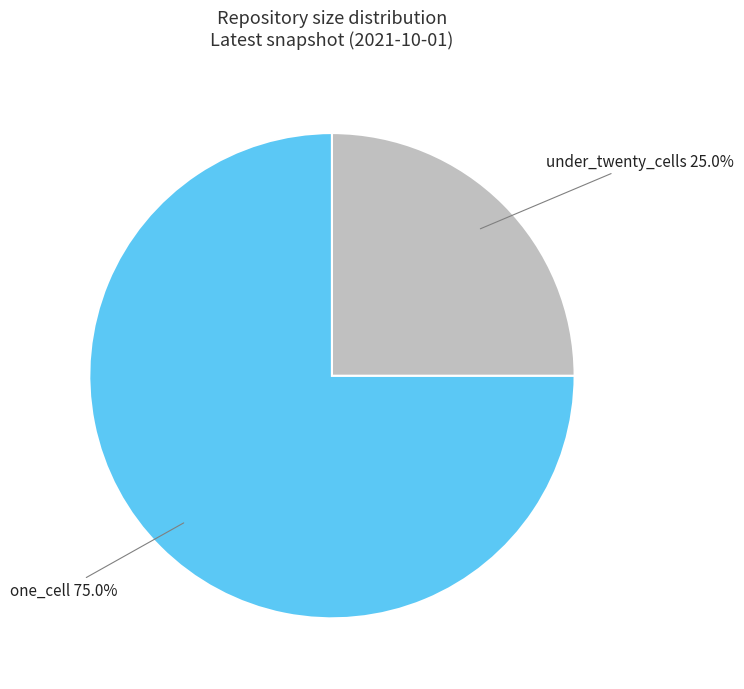

Is there a majority slice in this chart?

Yes